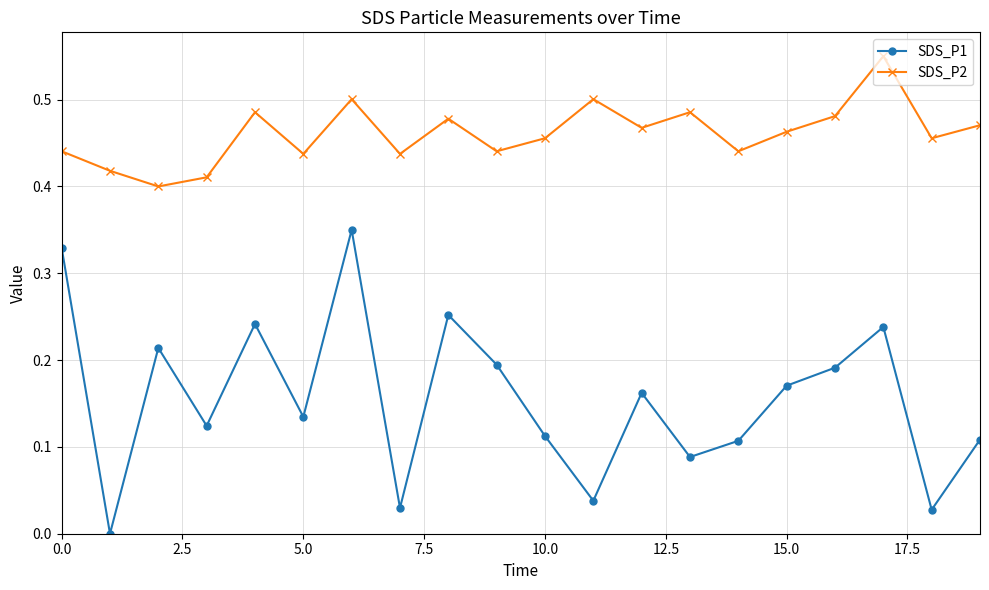

List the series in order of their peak value, lowest first.

SDS_P1, SDS_P2